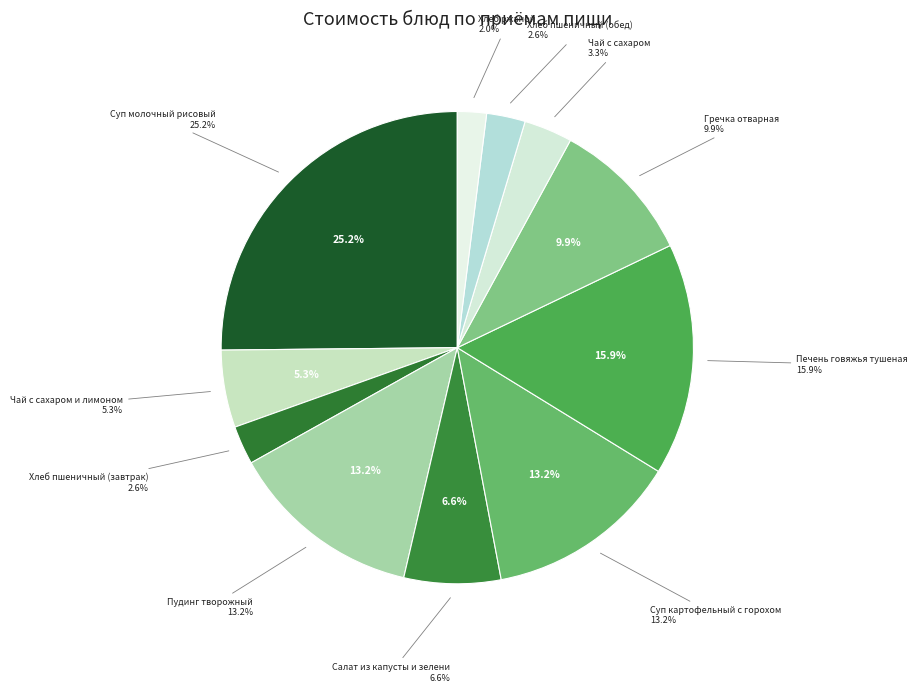

Rank the categories by value from lowest to highest.

Хлеб ржаной, Хлеб пшеничный (завтрак), Хлеб пшеничный (обед), Чай с сахаром, Чай с сахаром и лимоном, Салат из капусты и зелени, Гречка отварная, Пудинг творожный, Суп картофельный с горохом, Печень говяжья тушеная, Суп молочный рисовый